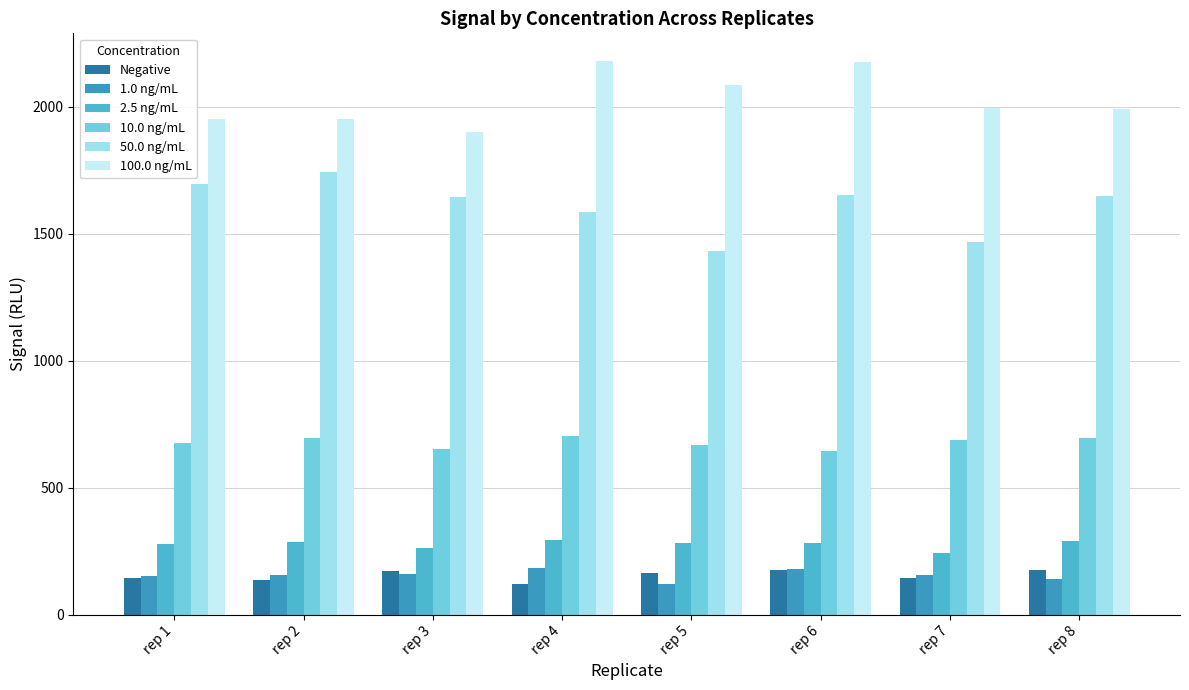

Rank the series by their maximum value, from highest to lowest.

100.0 ng/mL, 50.0 ng/mL, 10.0 ng/mL, 2.5 ng/mL, 1.0 ng/mL, Negative